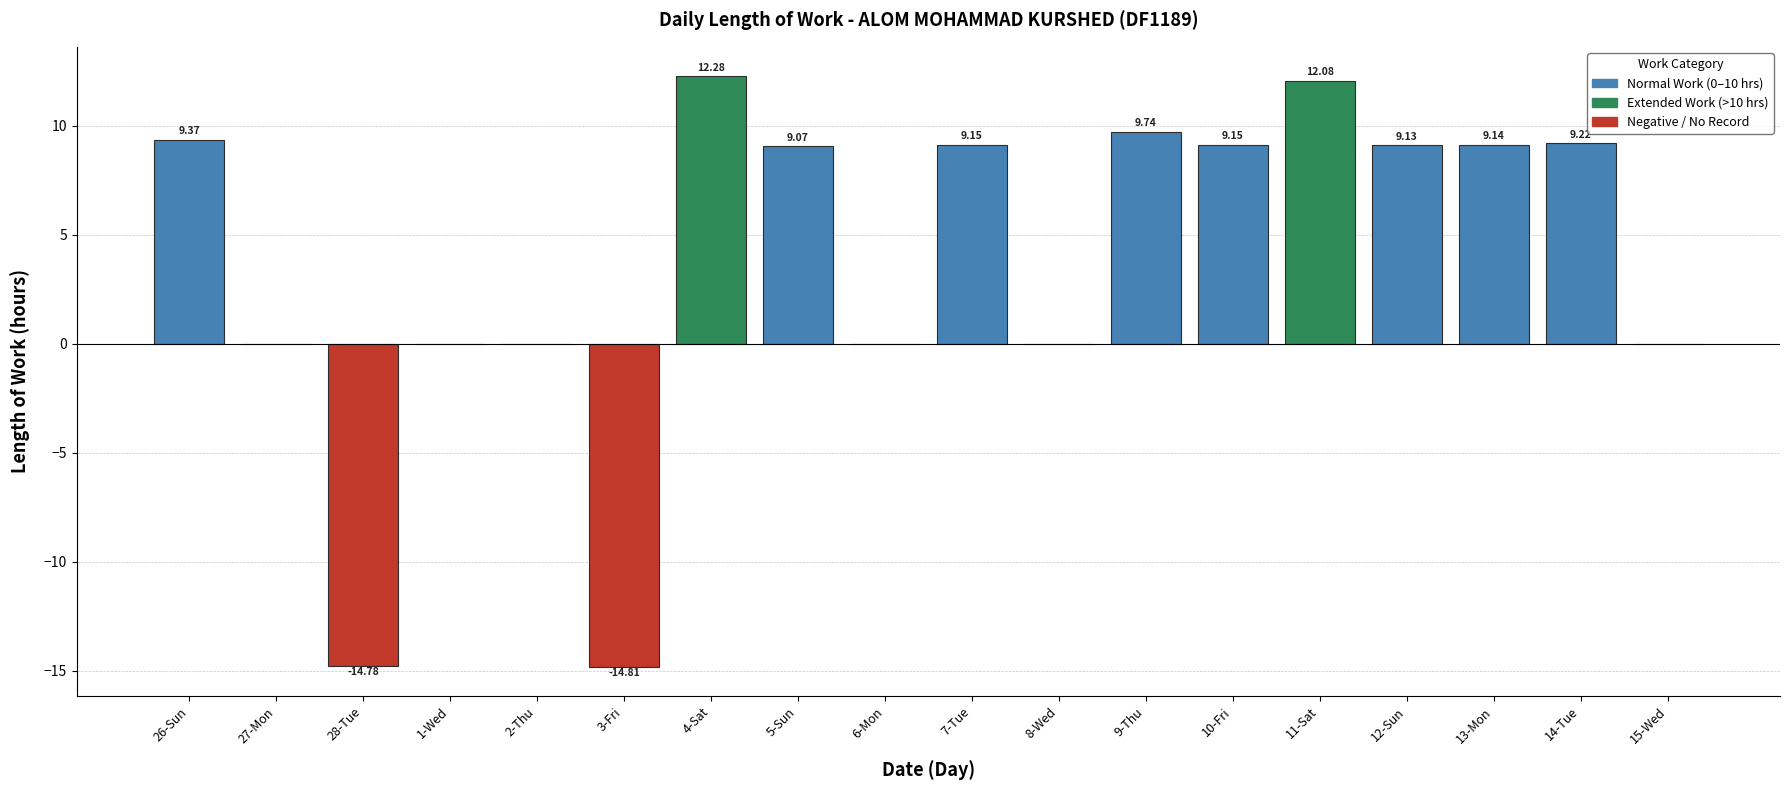

Which has a higher value, 8-Wed or 12-Sun?

12-Sun